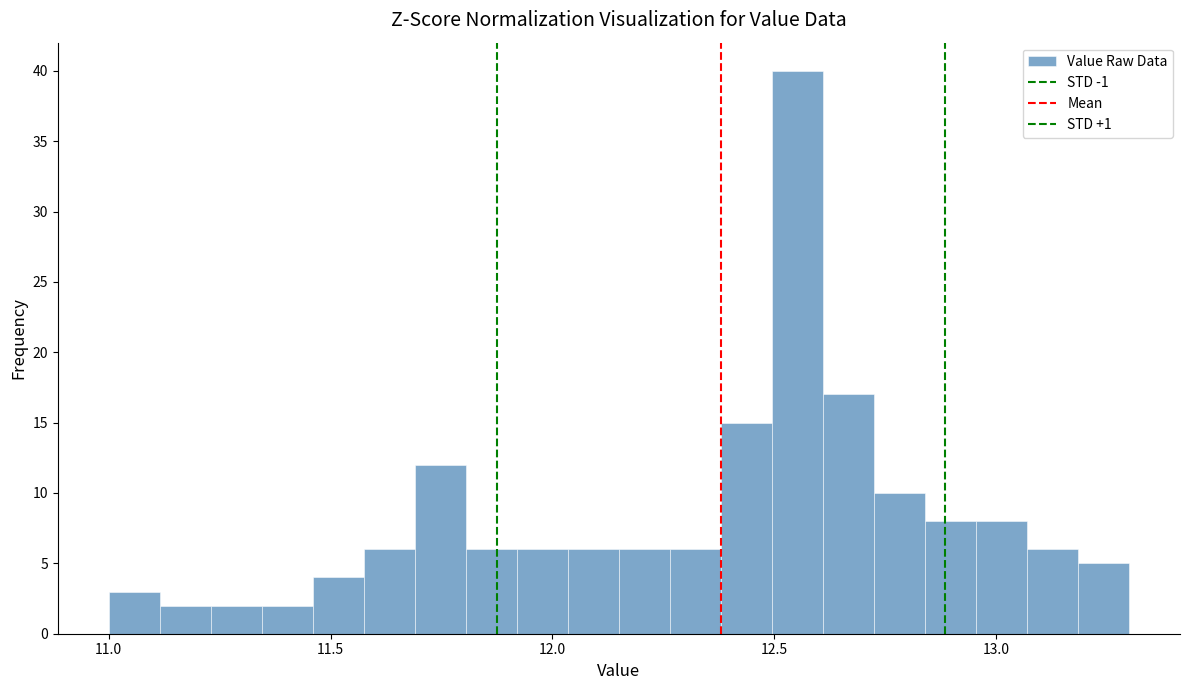

Read against the x-axis, roughly where is the centre of the tallest bar?

12.55